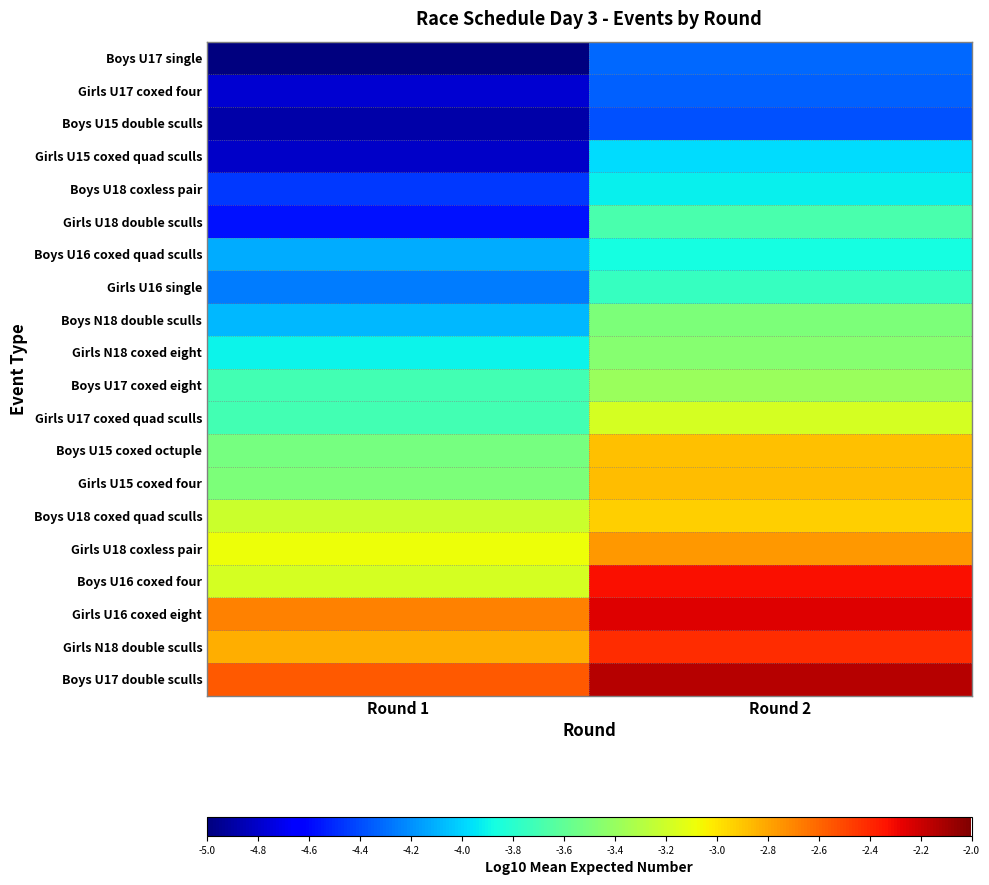

Reading left to right, list all the values displayed in this chart.

Boys U17 single: Round 1=-5.0	Round 2=-4.3
Girls U17 coxed four: Round 1=-4.8	Round 2=-4.3
Boys U15 double sculls: Round 1=-4.9	Round 2=-4.4
Girls U15 coxed quad sculls: Round 1=-4.8	Round 2=-4.0
Boys U18 coxless pair: Round 1=-4.5	Round 2=-3.9
Girls U18 double sculls: Round 1=-4.6	Round 2=-3.7
Boys U16 coxed quad sculls: Round 1=-4.1	Round 2=-3.9
Girls U16 single: Round 1=-4.3	Round 2=-3.8
Boys N18 double sculls: Round 1=-4.1	Round 2=-3.5
Girls N18 coxed eight: Round 1=-3.9	Round 2=-3.5
Boys U17 coxed eight: Round 1=-3.7	Round 2=-3.4
Girls U17 coxed quad sculls: Round 1=-3.7	Round 2=-3.2
Boys U15 coxed octuple: Round 1=-3.5	Round 2=-2.9
Girls U15 coxed four: Round 1=-3.5	Round 2=-2.9
Boys U18 coxed quad sculls: Round 1=-3.2	Round 2=-2.9
Girls U18 coxless pair: Round 1=-3.1	Round 2=-2.8
Boys U16 coxed four: Round 1=-3.2	Round 2=-2.3
Girls U16 coxed eight: Round 1=-2.7	Round 2=-2.3
Girls N18 double sculls: Round 1=-2.8	Round 2=-2.4
Boys U17 double sculls: Round 1=-2.6	Round 2=-2.1